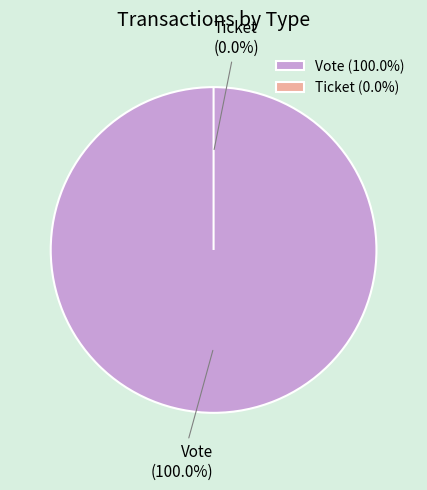

How many segments does this pie chart have?

2